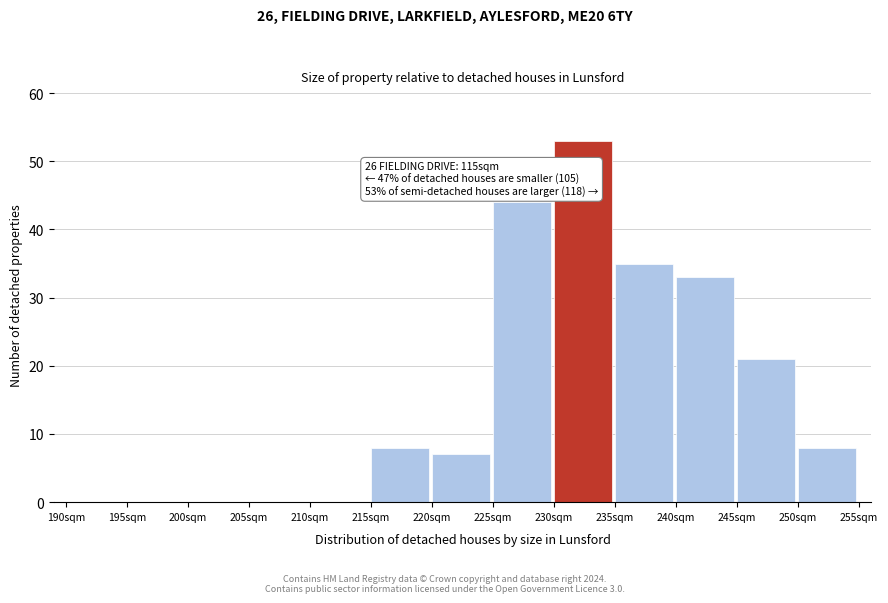

Reading left to right, list all the values displayed in this chart.

190sqm=0	195sqm=0	200sqm=0	205sqm=0	210sqm=0	215sqm=8	220sqm=7	225sqm=44	230sqm=53	235sqm=35	240sqm=33	245sqm=21	250sqm=8